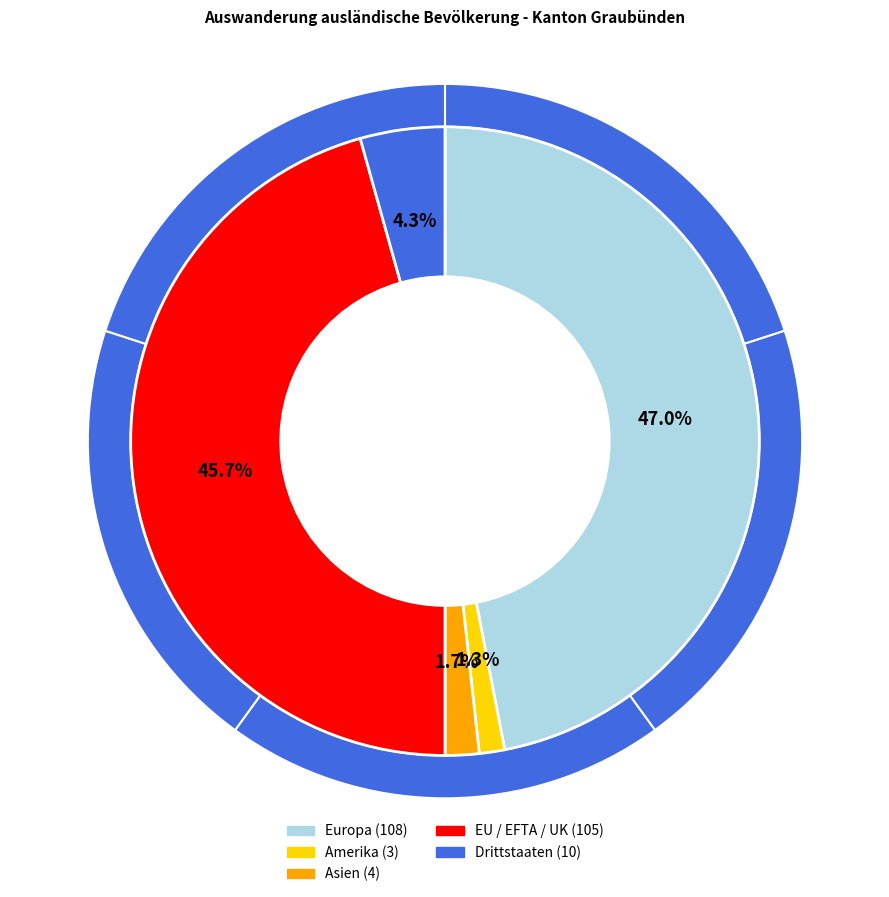

What percentage is NOT represented by Asien?

98.3%